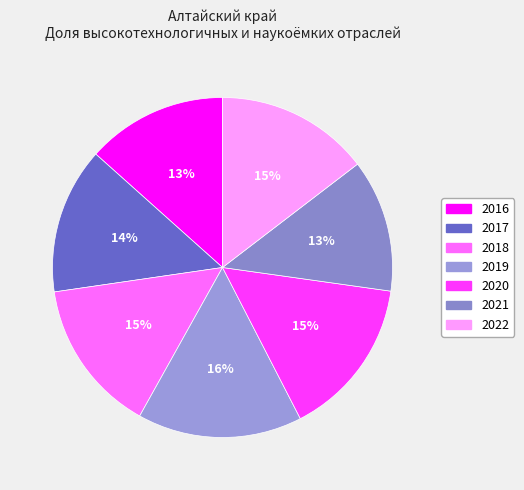

To the nearest percent, what is the combined percentage of 2019 and 2021?

28%